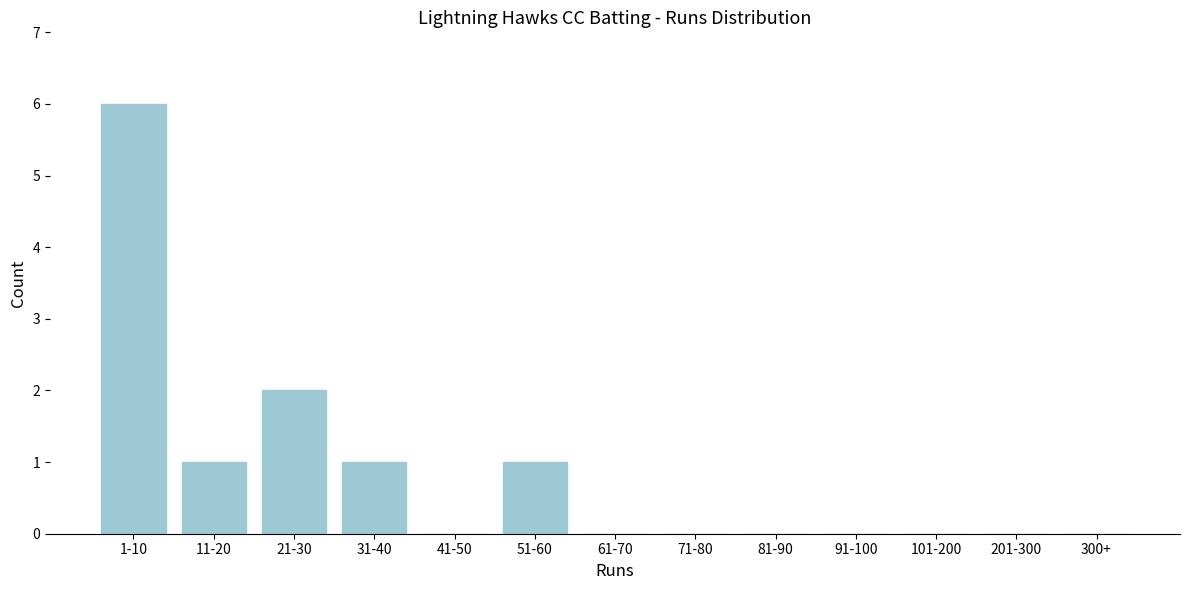

Reading left to right, what are all the values shown in this chart?

1-10=6	11-20=1	21-30=2	31-40=1	41-50=0	51-60=1	61-70=0	71-80=0	81-90=0	91-100=0	101-200=0	201-300=0	300+=0